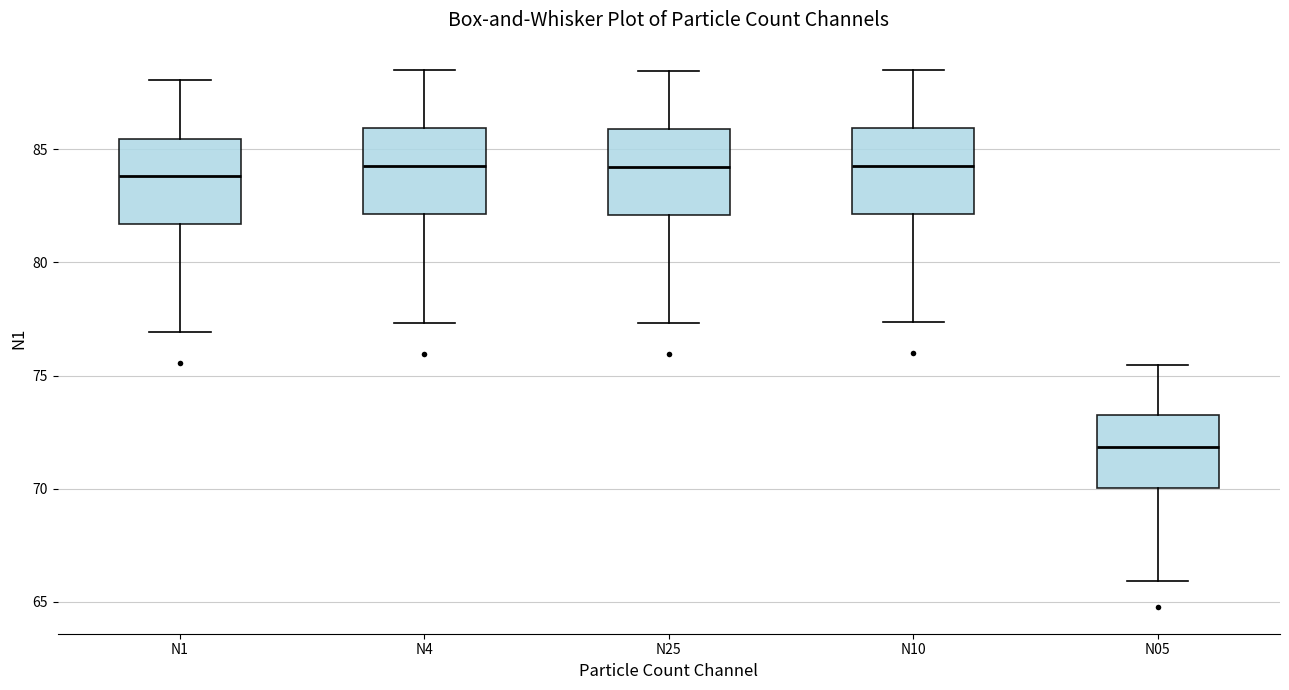

Which box has the lowest median line?

N05